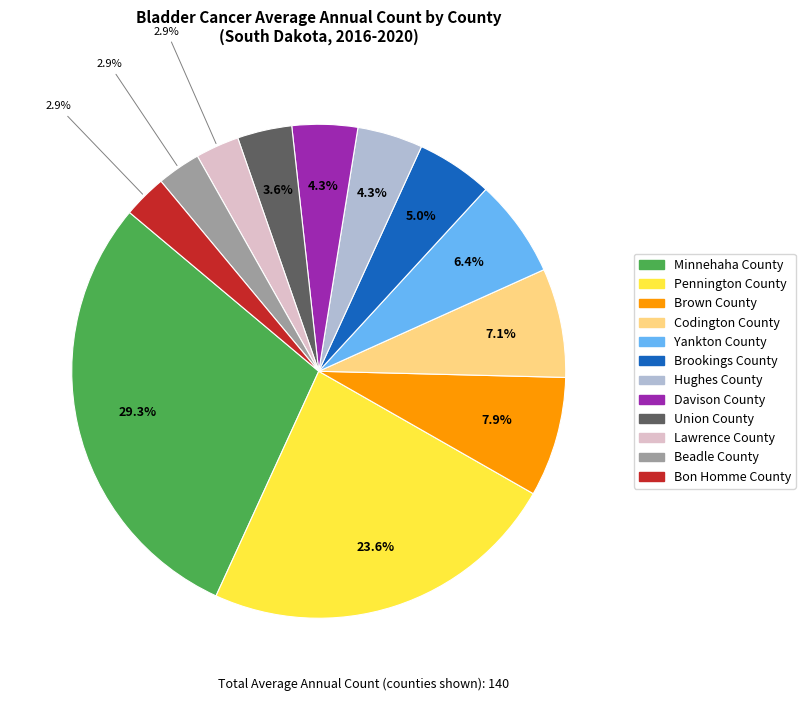

Count the number of slices in the pie.

12